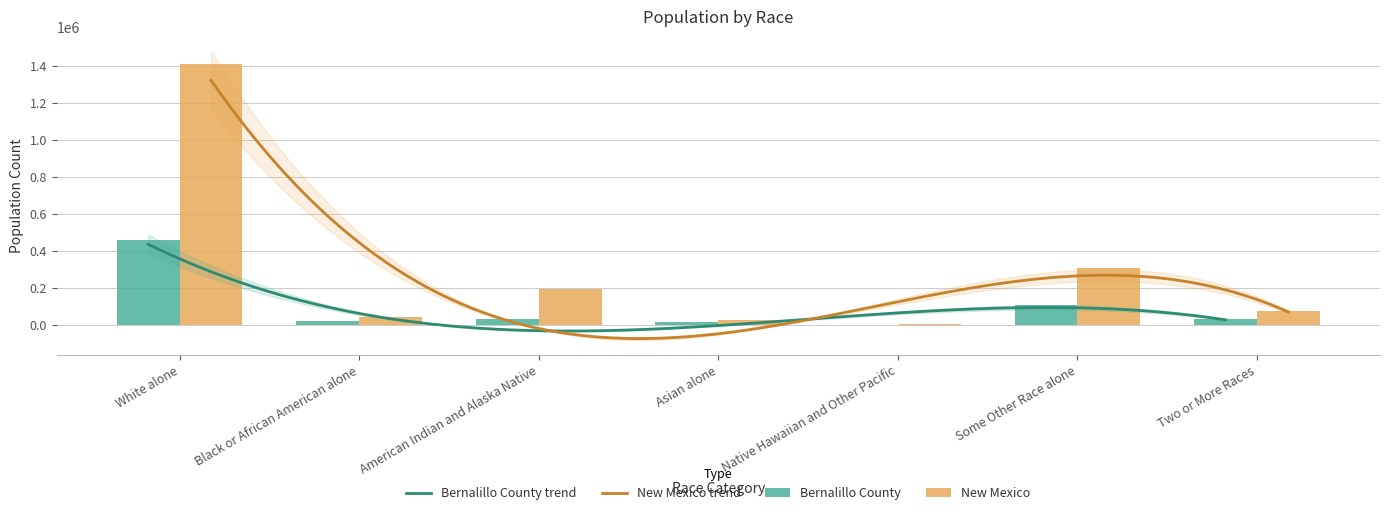

What is the difference between the maximum and minimum values in the This Area series?

458965